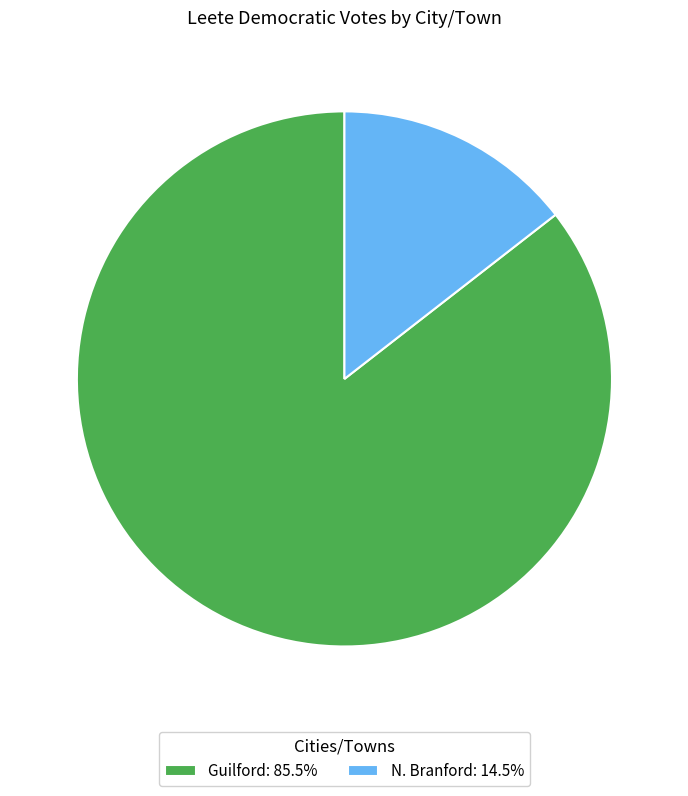

True or false: N. Branford accounts for 14% of the total.

True